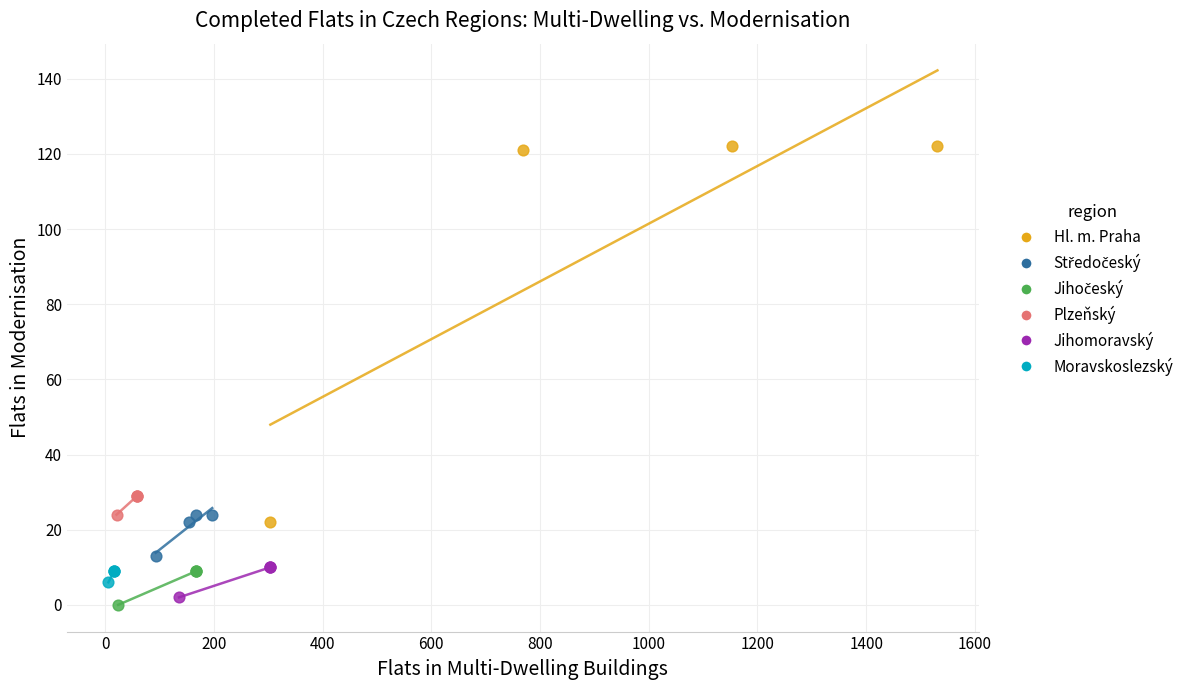

Which series has the largest Y range (max minus min)?

Hl. m. Praha